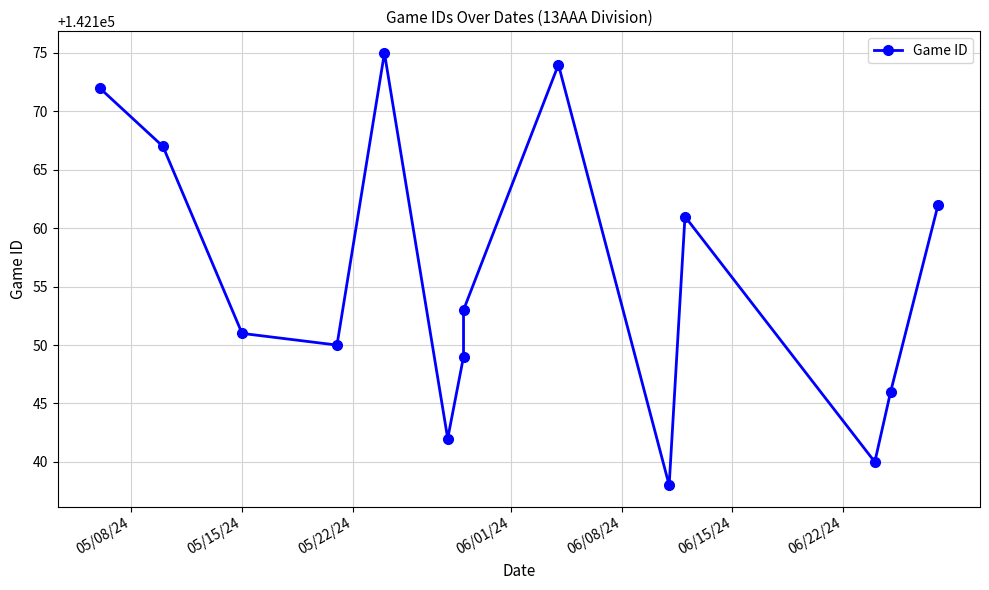

How many values are below 142153?

7